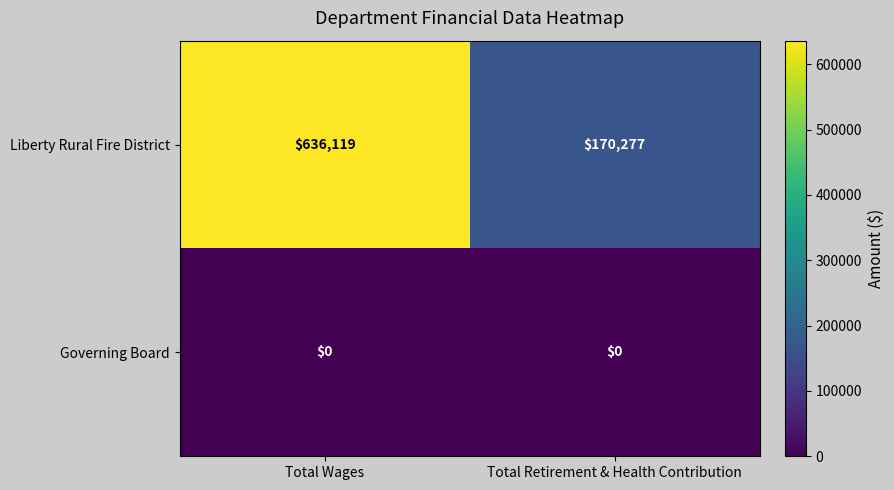

What is the maximum value shown in the chart?

636119